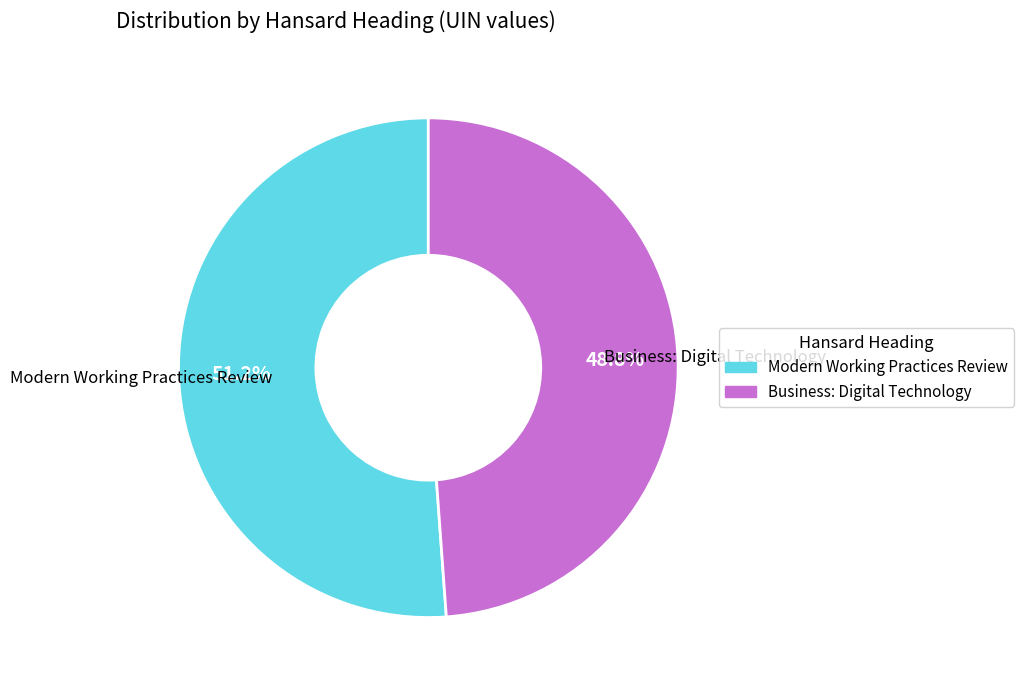

To the nearest percent, what percentage of the pie is Modern Working Practices Review?

51%